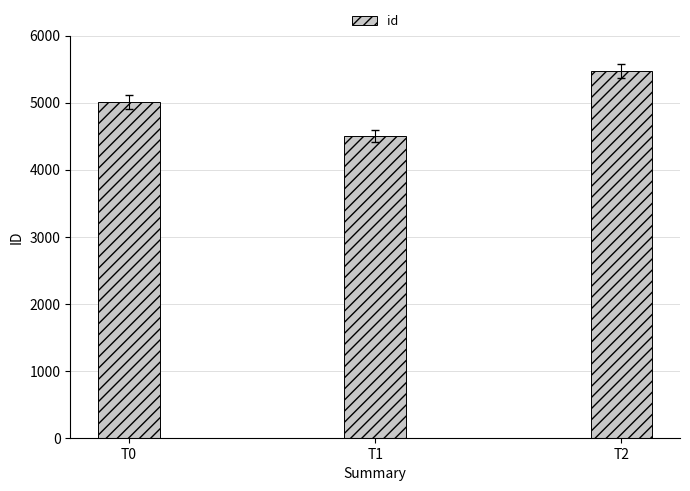

What is the average value?

4992